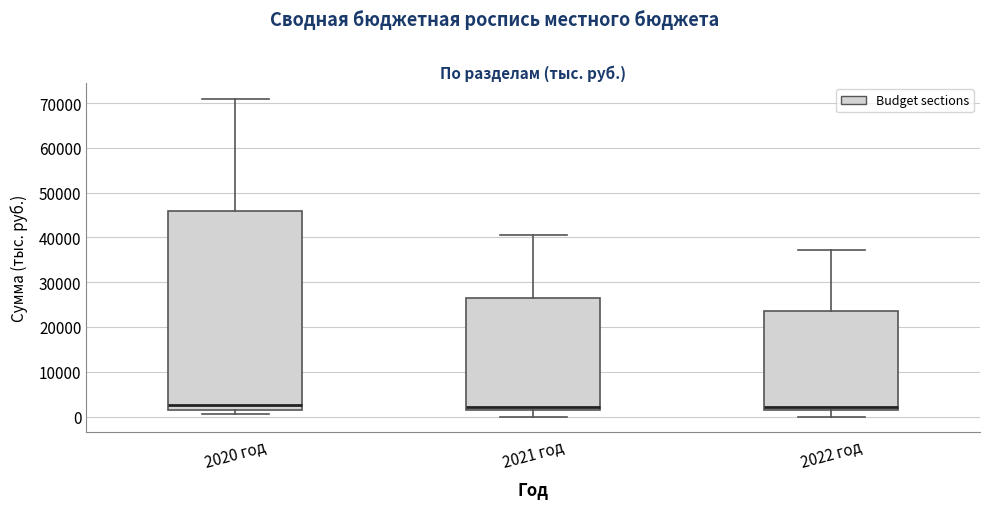

Where is the lower edge of the box for 2021 год on the y-axis? The values are not printed on the chart, so give them approximately, as read against the axis.

1000